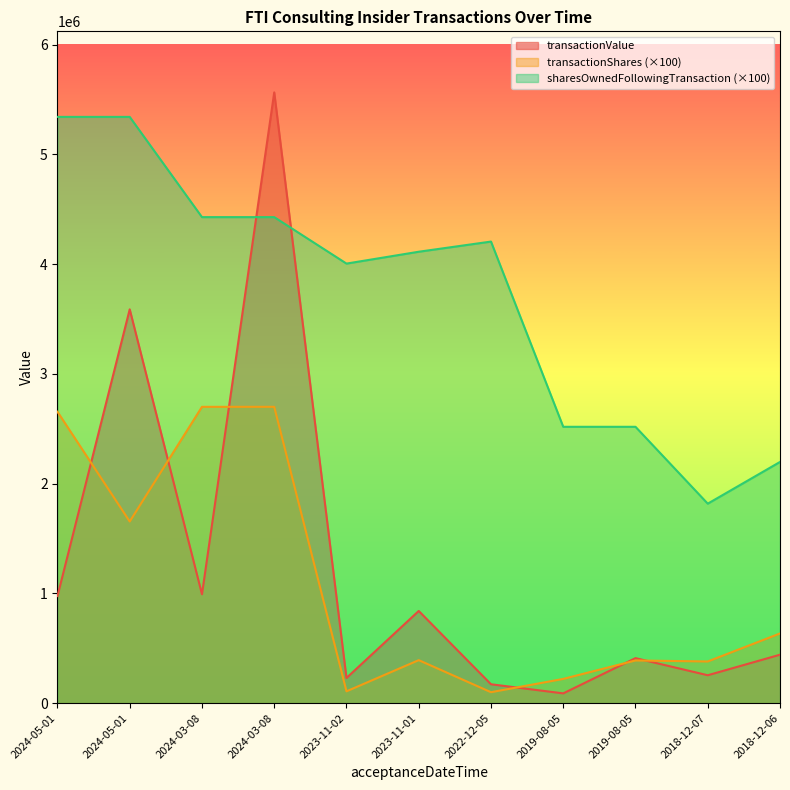

At which category does sharesOwnedFollowingTransaction reach its first local peak?

2022-12-05